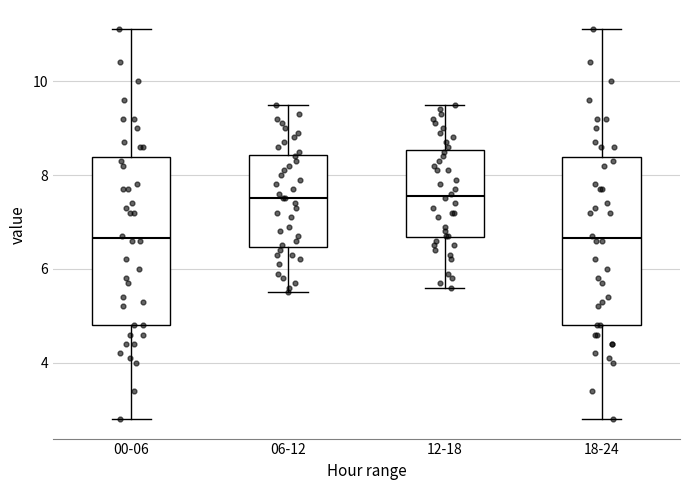

Reading left to right, transcribe this box plot: for each box, give where its median line is, the range the box spans, and where its two whiskers end, as read against the y-axis. The values are not printed on the chart, so give them approximately, as read against the axis.

00-06: median 6.6, box 4.8 to 8.4, whiskers 2.8 to 11.2
06-12: median 7.6, box 6.4 to 8.4, whiskers 5.6 to 9.6
12-18: median 7.6, box 6.6 to 8.6, whiskers 5.6 to 9.6
18-24: median 6.6, box 4.8 to 8.4, whiskers 2.8 to 11.2